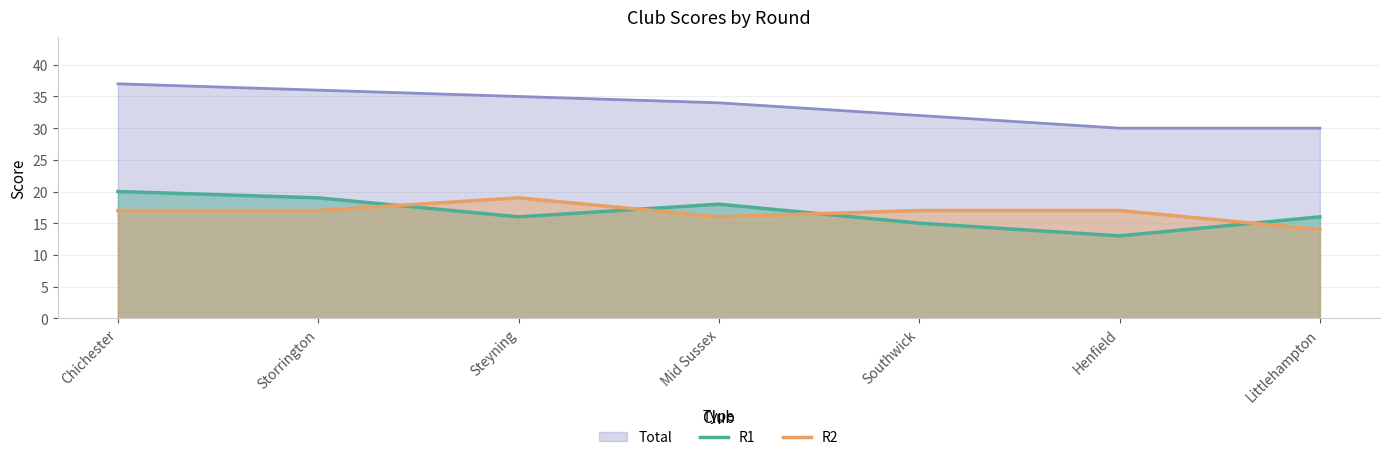

What is the difference between the maximum and minimum values in the R2 series?

5